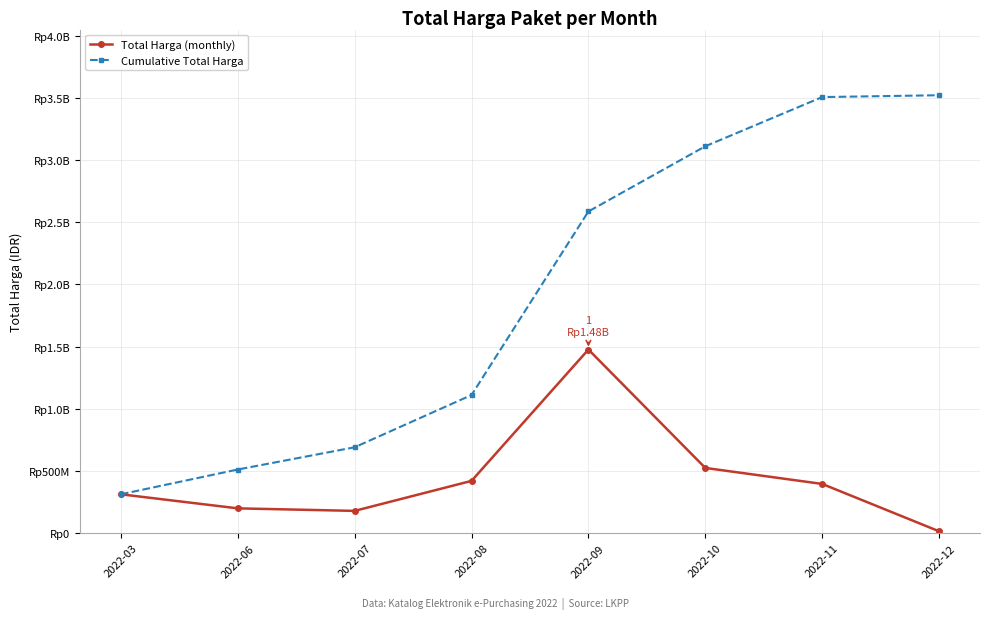

Reading right to left, what are all the values shown in this chart?

Total Harga (monthly): 14750000	395580000	524193150	1476159000	420075000	178830000	199200000	312267245
Cumulative Total Harga: 3521054395	3506304395	3110724395	2586531245	1110372245	690297245	511467245	312267245